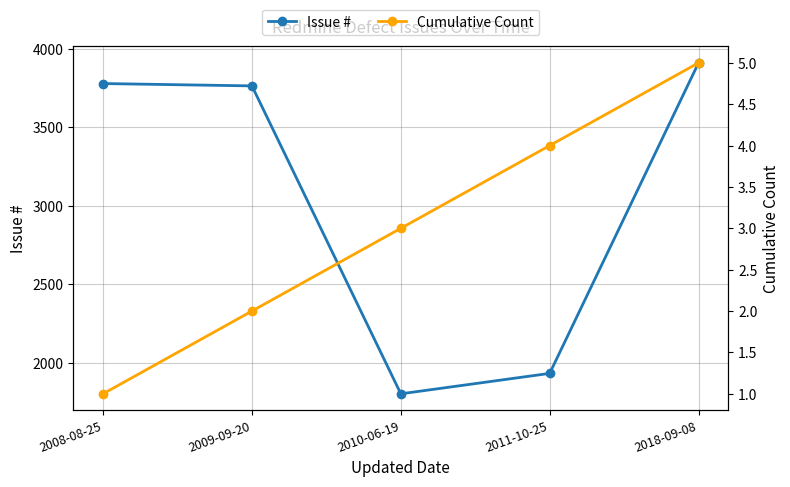

What value does the Cumulative Count series have at 2008-08-25?

1